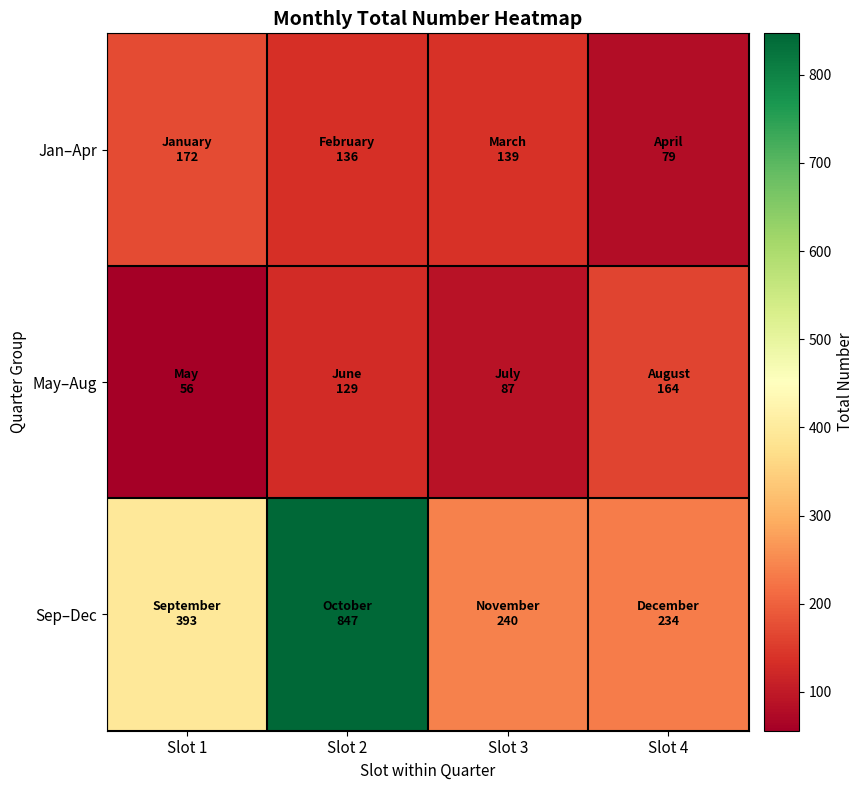

At Slot 1, list the series in order from smallest to largest.

May–Aug, Jan–Apr, Sep–Dec